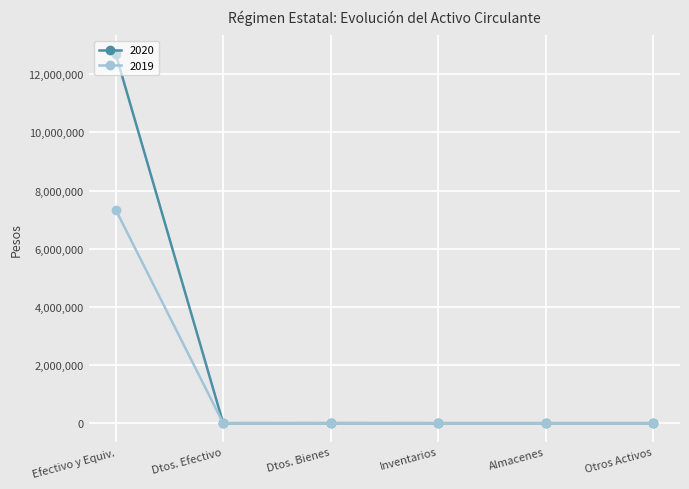

Rank the series by their average value, from highest to lowest.

2020, 2019